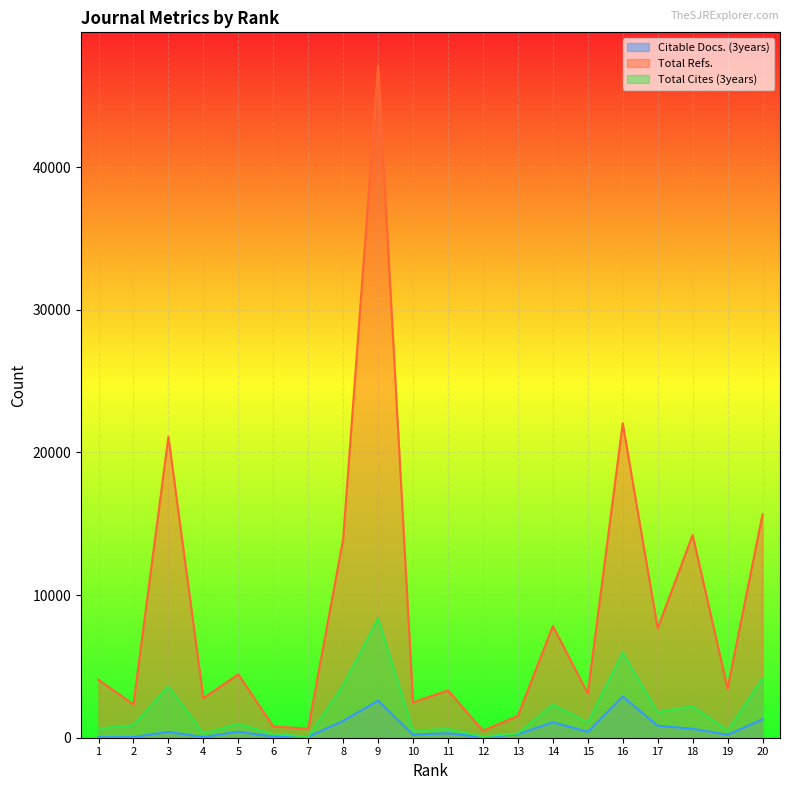

What value does the Total Cites (3years) series have at 7, to the nearest 100?

100